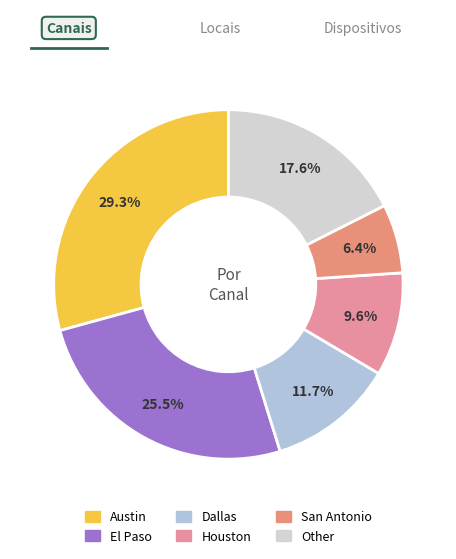

How many segments does this pie chart have?

6